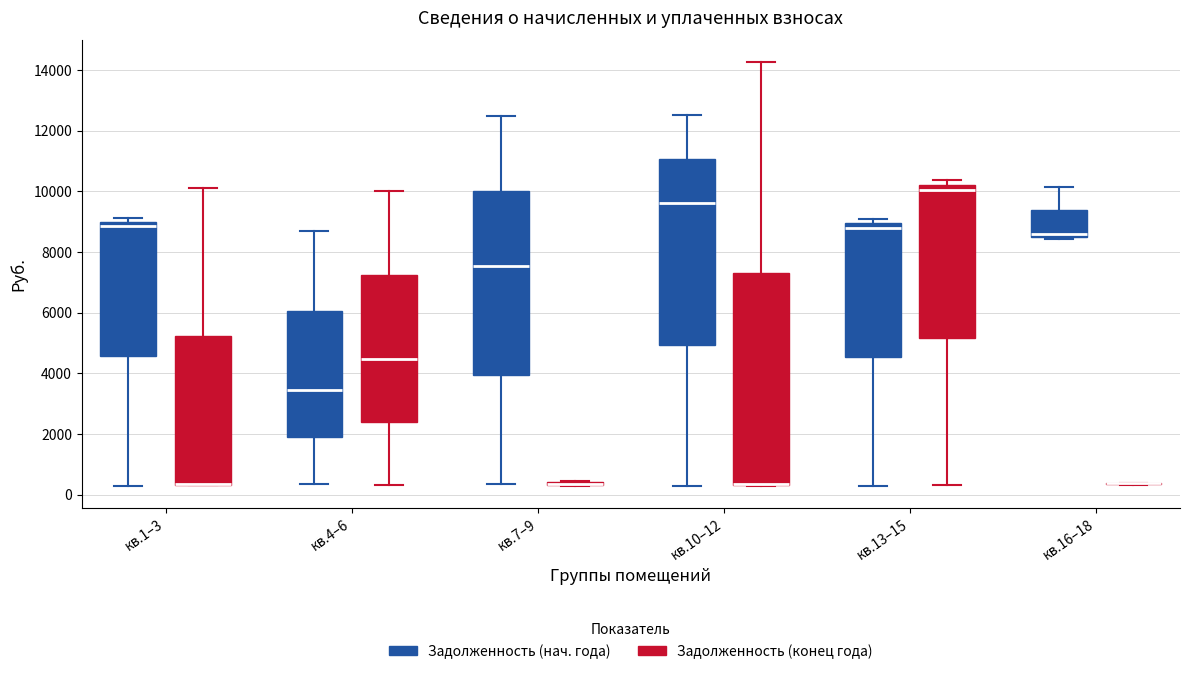

Reading left to right, read every box against the y-axis: the position of its median line, the range the box covers, and the ends of its whiskers. The values are not printed on the chart, so give them approximately, as read against the axis.

кв.1–3 (Задолженность (нач. года)): median 8800, box 4600 to 9000, whiskers 400 to 9200
кв.1–3 (Задолженность (конец года)): median 400 (drawn on the box's lower edge), box 400 to 5200, whiskers 400 to 10200
кв.4–6 (Задолженность (нач. года)): median 3400, box 1800 to 6000, whiskers 400 to 8600
кв.4–6 (Задолженность (конец года)): median 4400, box 2400 to 7200, whiskers 400 to 10000
кв.7–9 (Задолженность (нач. года)): median 7600, box 4000 to 10000, whiskers 400 to 12400
кв.7–9 (Задолженность (конец года)): box collapsed to a line at 400, whiskers 200 to 400
кв.10–12 (Задолженность (нач. года)): median 9600, box 5000 to 11000, whiskers 200 to 12600
кв.10–12 (Задолженность (конец года)): median 400 (drawn on the box's lower edge), box 400 to 7400, whiskers 200 to 14200
кв.13–15 (Задолженность (нач. года)): median 8800, box 4600 to 9000, whiskers 200 to 9000 (just above the box's upper edge)
кв.13–15 (Задолженность (конец года)): median 10000, box 5200 to 10200, whiskers 400 to 10400
кв.16–18 (Задолженность (нач. года)): median 8600 (just above the box's lower edge), box 8600 to 9400, whiskers 8400 to 10200
кв.16–18 (Задолженность (конец года)): box collapsed to a line at 400, whiskers 400 to 400